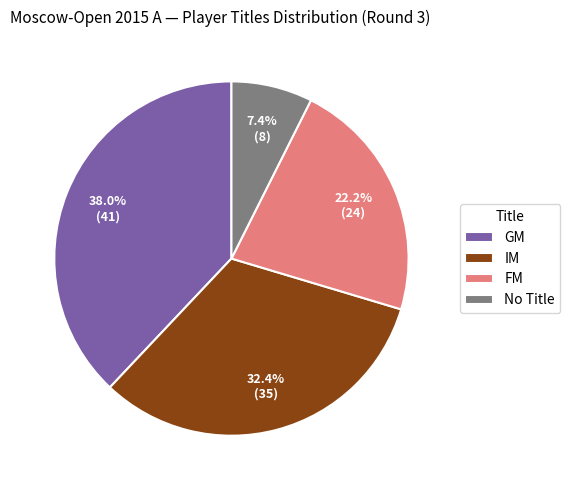

Which category has the biggest portion of the pie?

GM